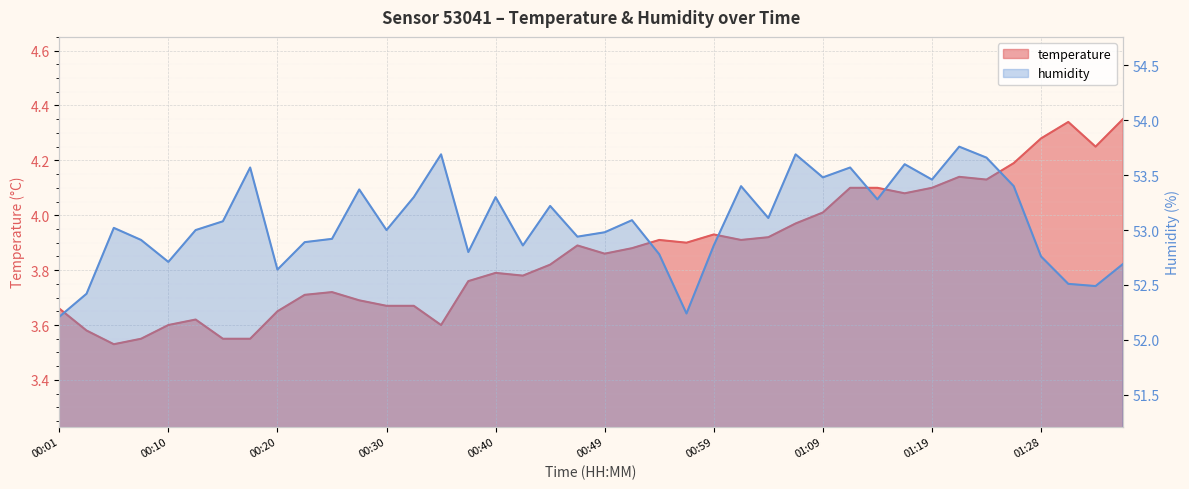

How many interior local valleys does the temperature series have?

9